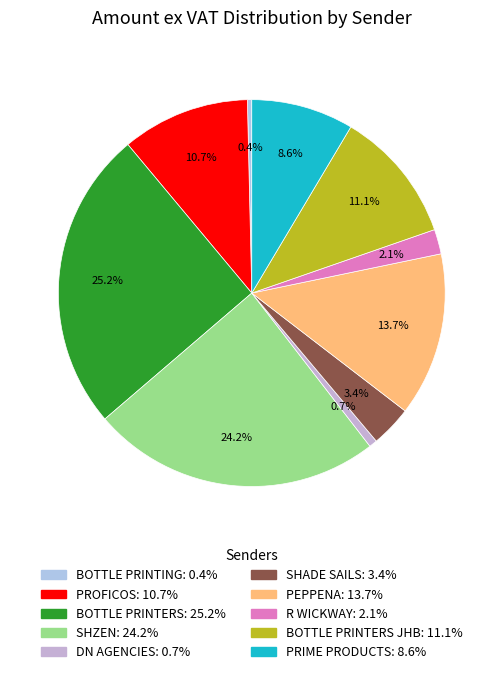

Count the number of slices in the pie.

10